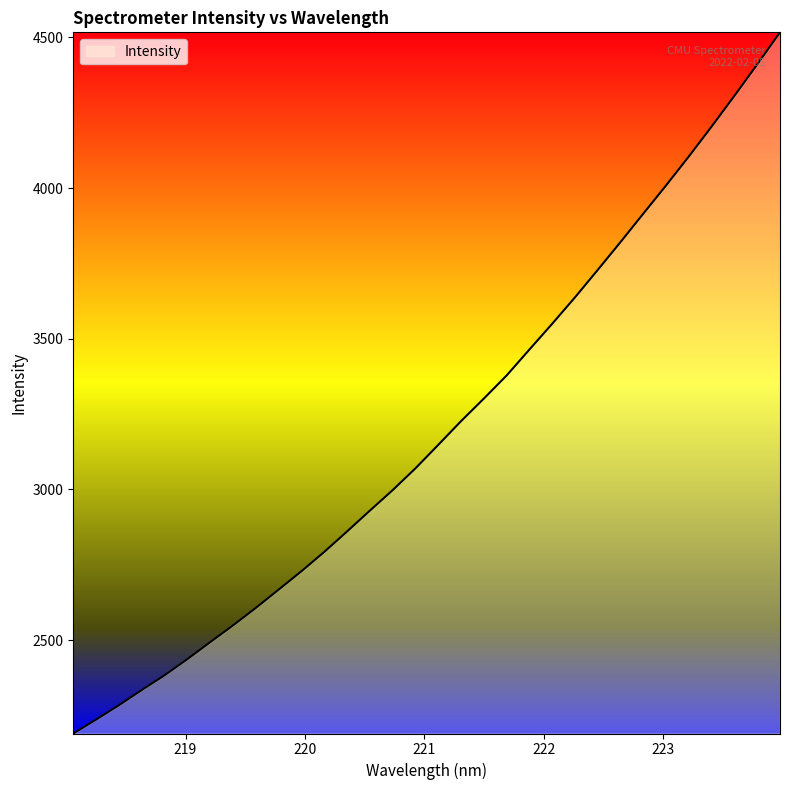

What is the smallest value displayed?

2190.1